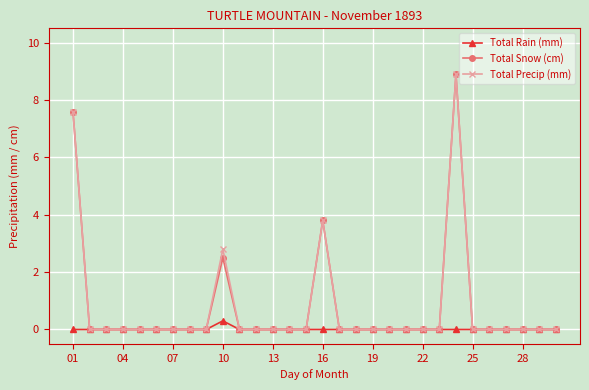

What is the value of the Total Snow (cm) point at the 16th from the left?

3.8